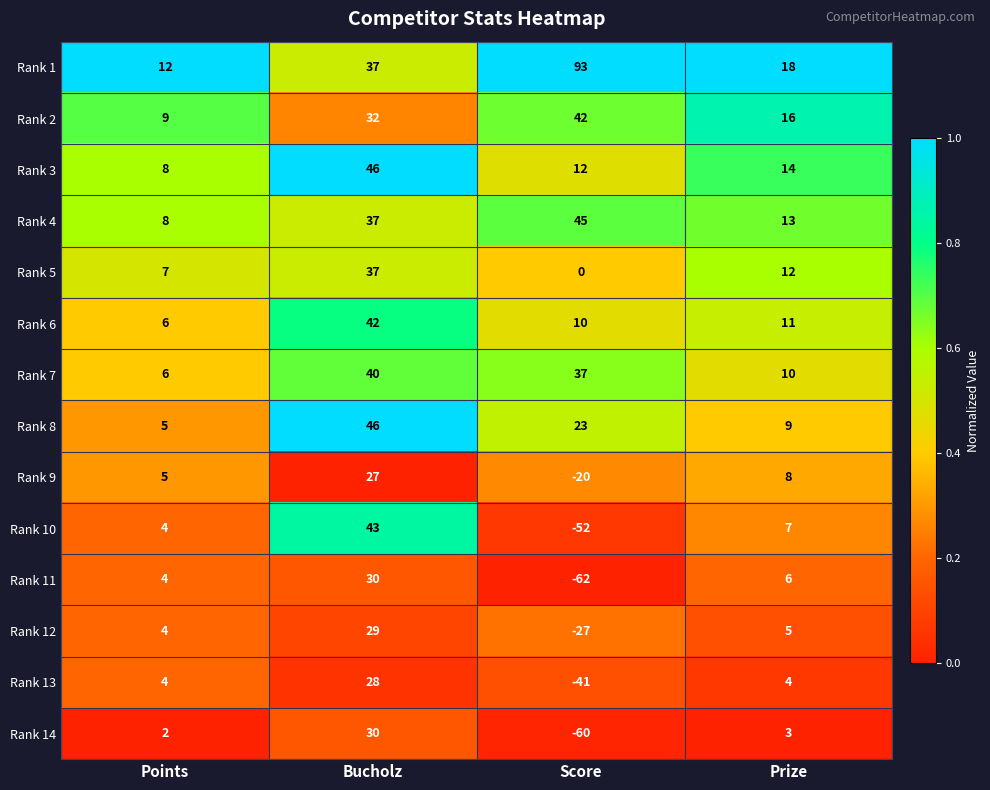

Which series has the largest total across all categories?

Rank 1